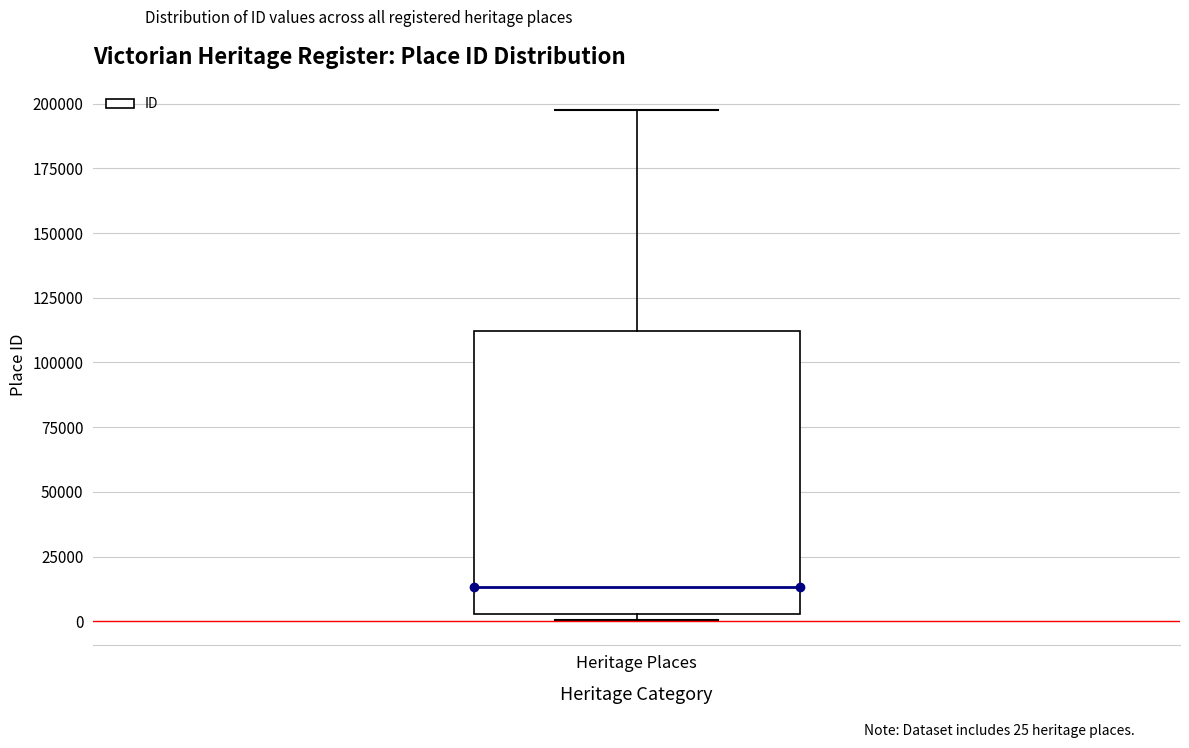

Where does the median line of the box for Heritage Places sit on the y-axis? The values are not printed on the chart, so give them approximately, as read against the axis.

15000